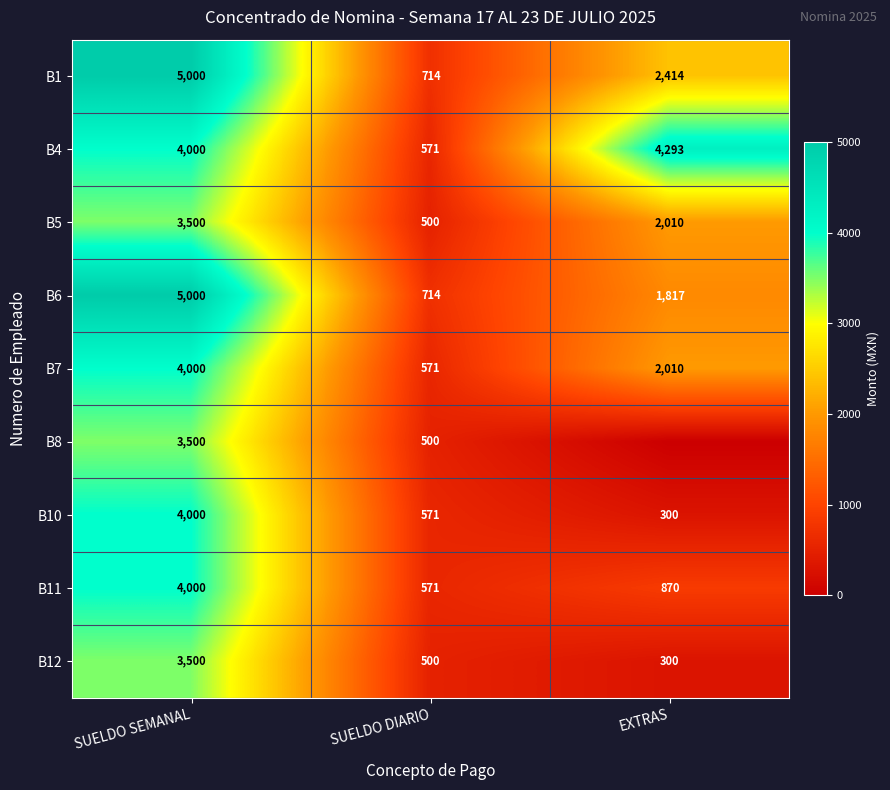

Is the value of B12 at SUELDO SEMANAL greater than the value of B10 at EXTRAS?

Yes